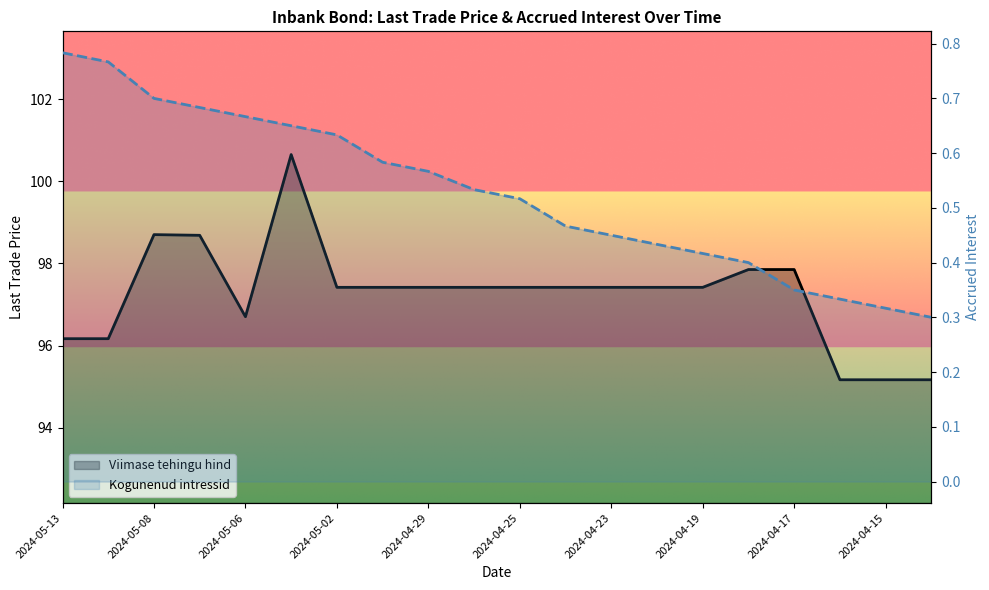

List the series in order of their overall mean, lowest first.

Kogunenud intressid, Viimase tehingu hind